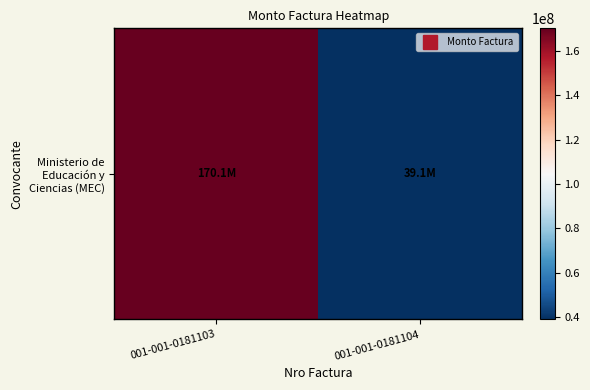

Which category has the lowest value across all series?

001-001-0181104